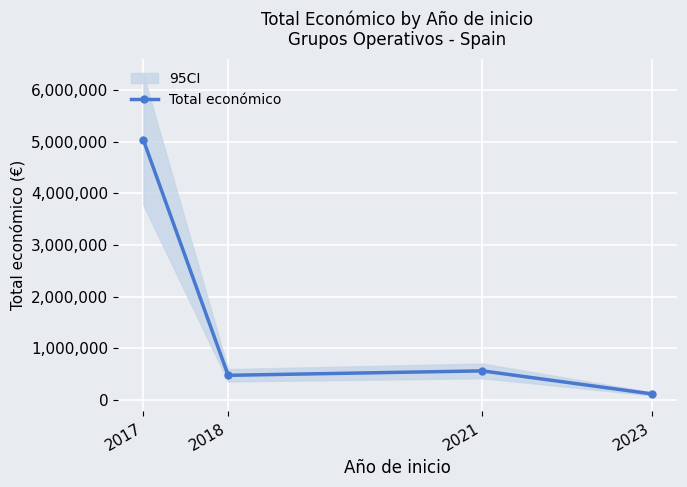

What is the change in value from 2018 to 2023?

-358772